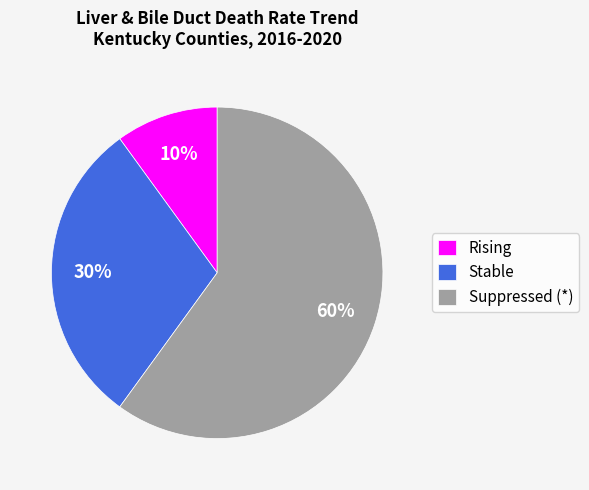

To the nearest percent, what is the difference between the Stable and Rising slice percentages?

20%